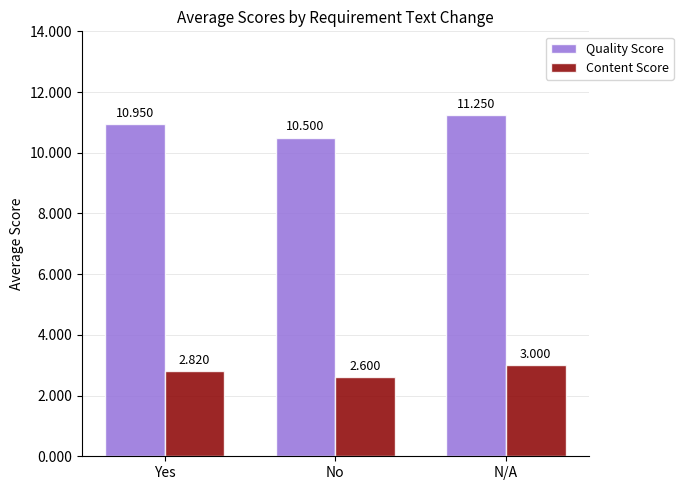

At which label does Content Score reach its minimum?

No